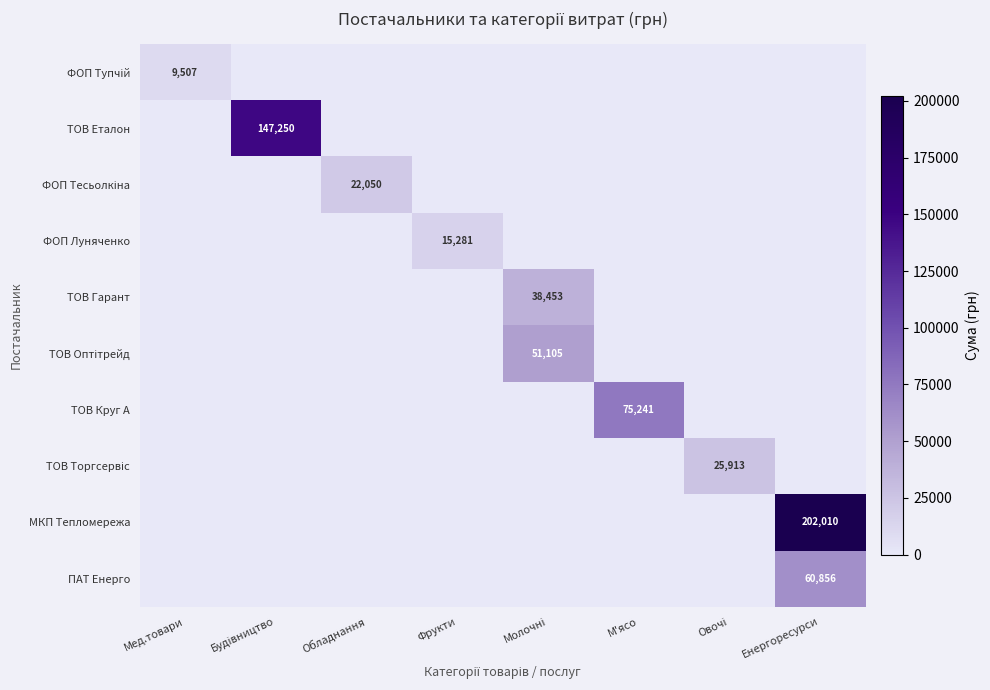

Is it true that ФОП Луняченко equals 0 at Обладнання?

True